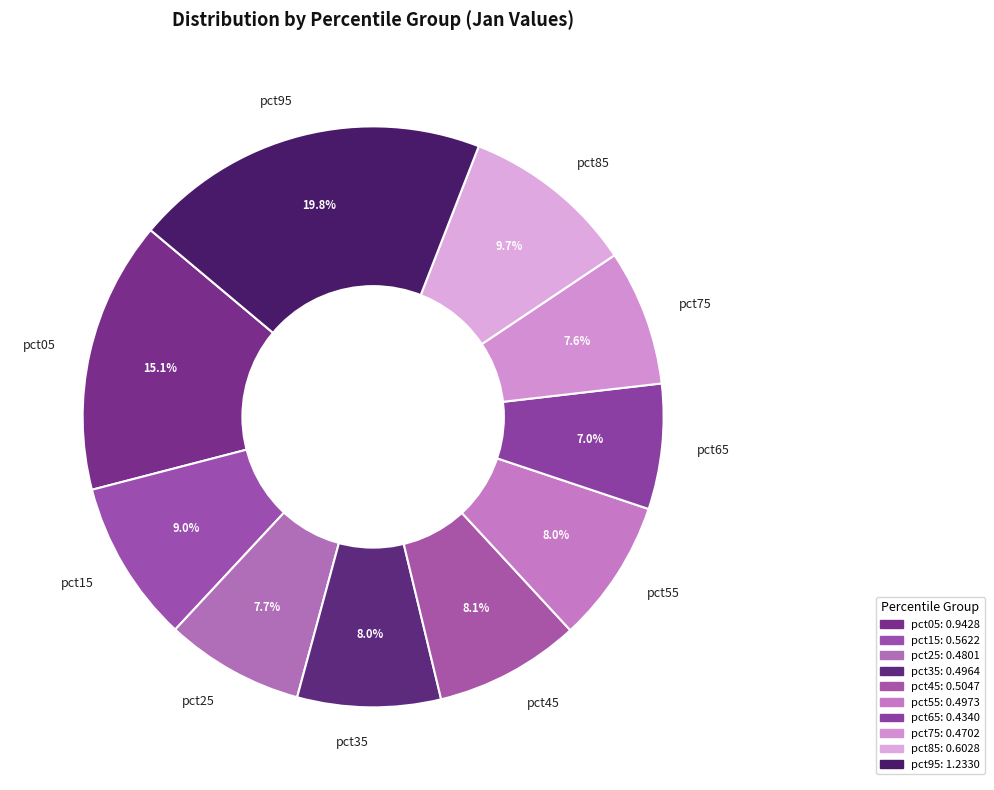

What is the largest slice in the pie chart?

pct95